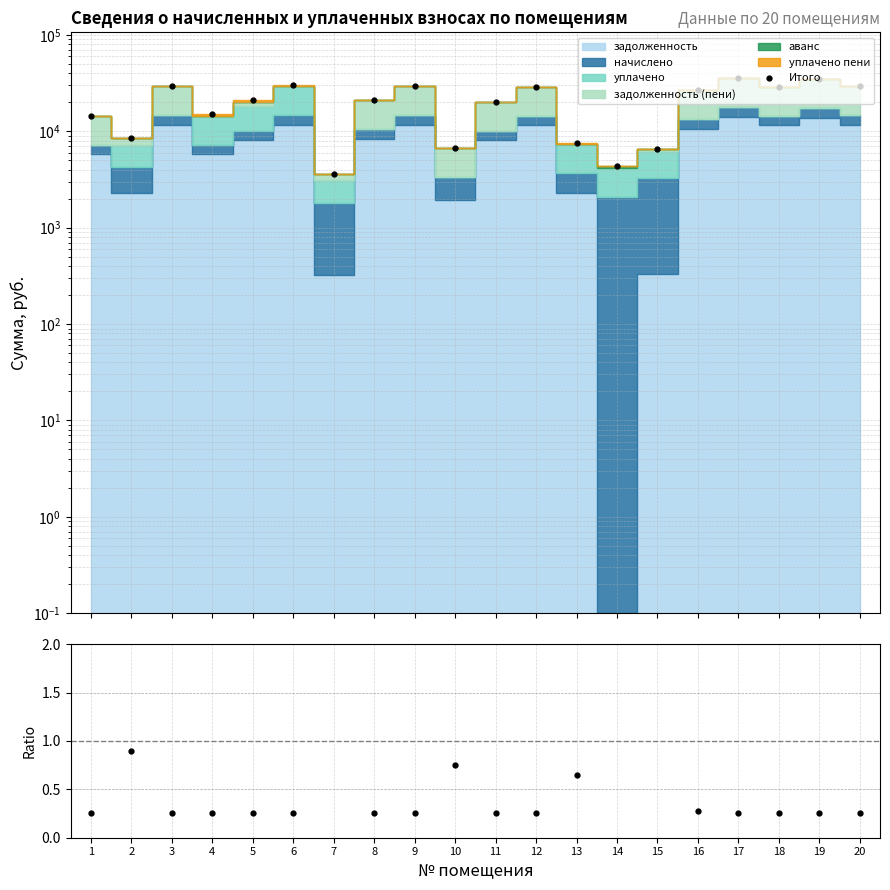

At how many categories does at least one series exceed 4209?

19